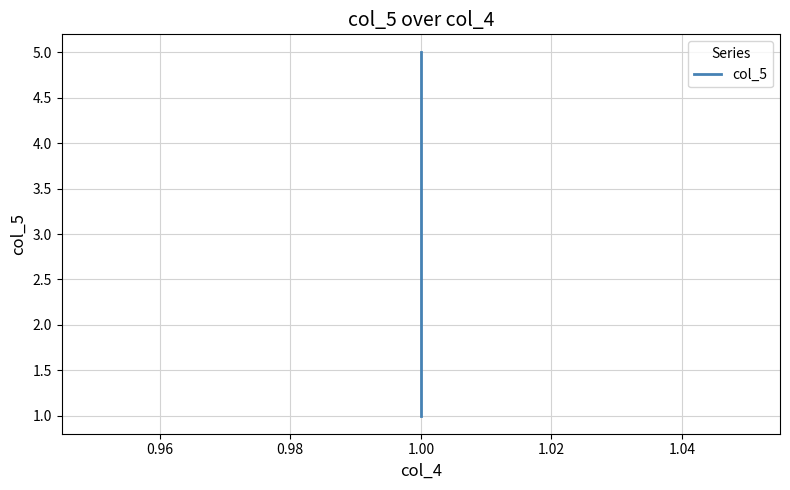

At which label does the data first exceed 3?

1.00